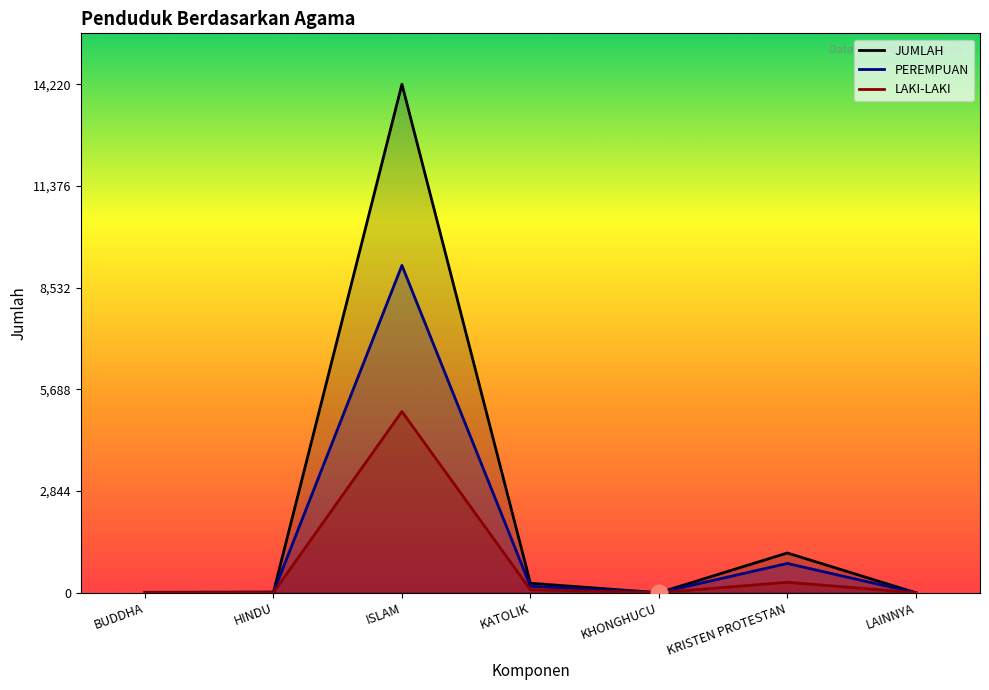

What position from the left is KATOLIK?

4